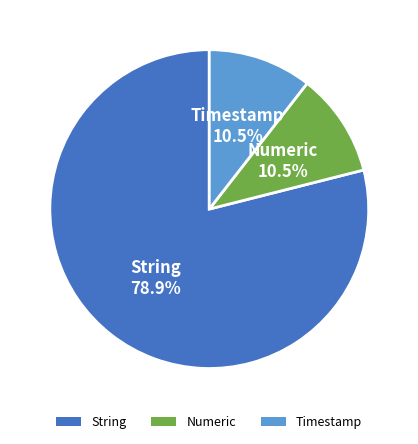

Combined, do String and Numeric account for over 50%?

Yes